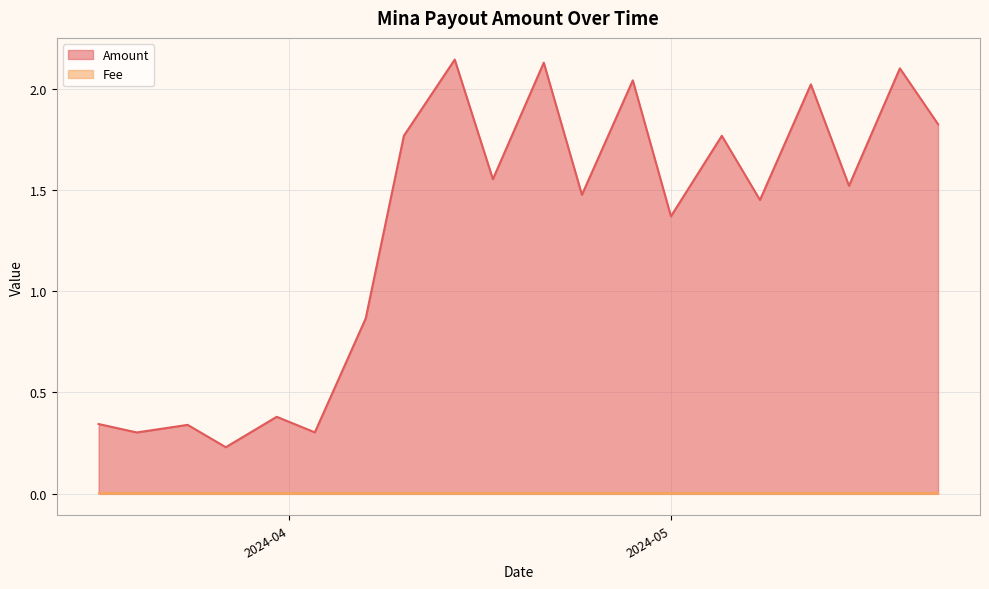

True or false: Amount has more than 1 points higher than both neighbors.

True